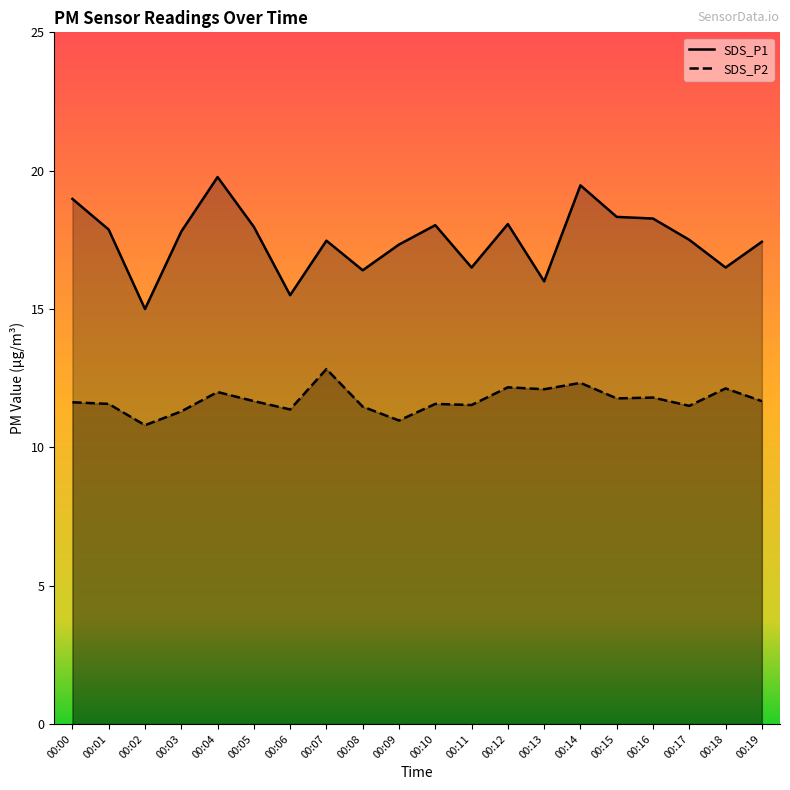

List the series in order of their overall mean, highest first.

SDS_P1, SDS_P2